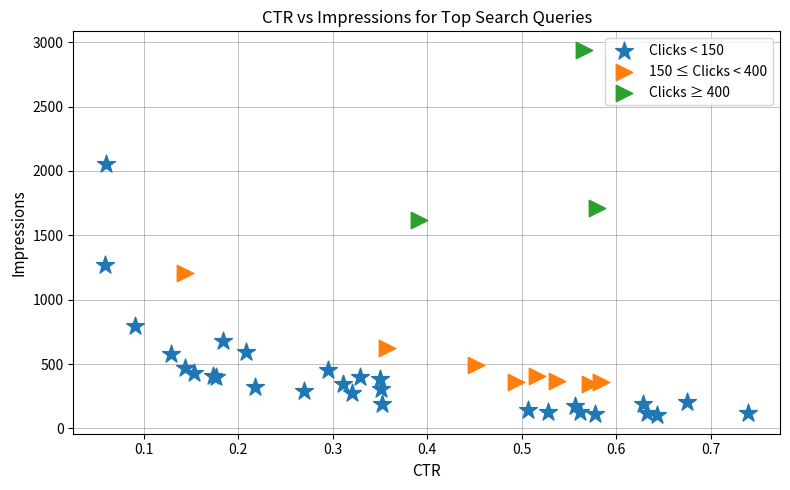

Which series has the widest spread of Y values?

Clicks < 150